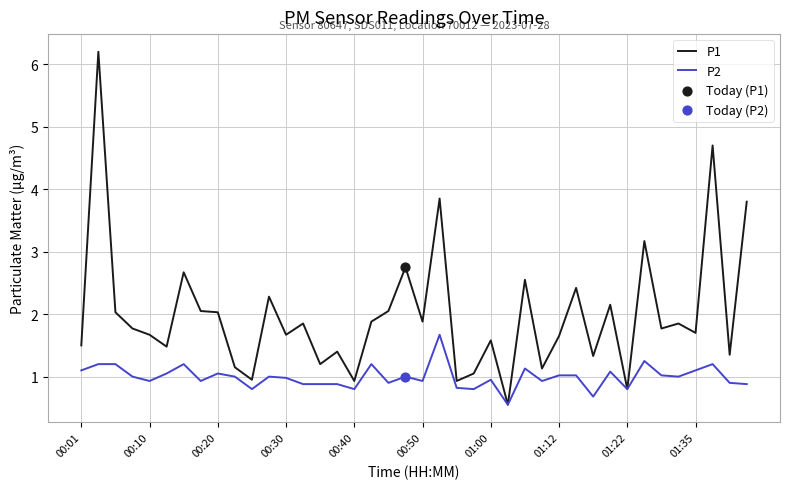

Rank the series by their average value, from highest to lowest.

P1, P2